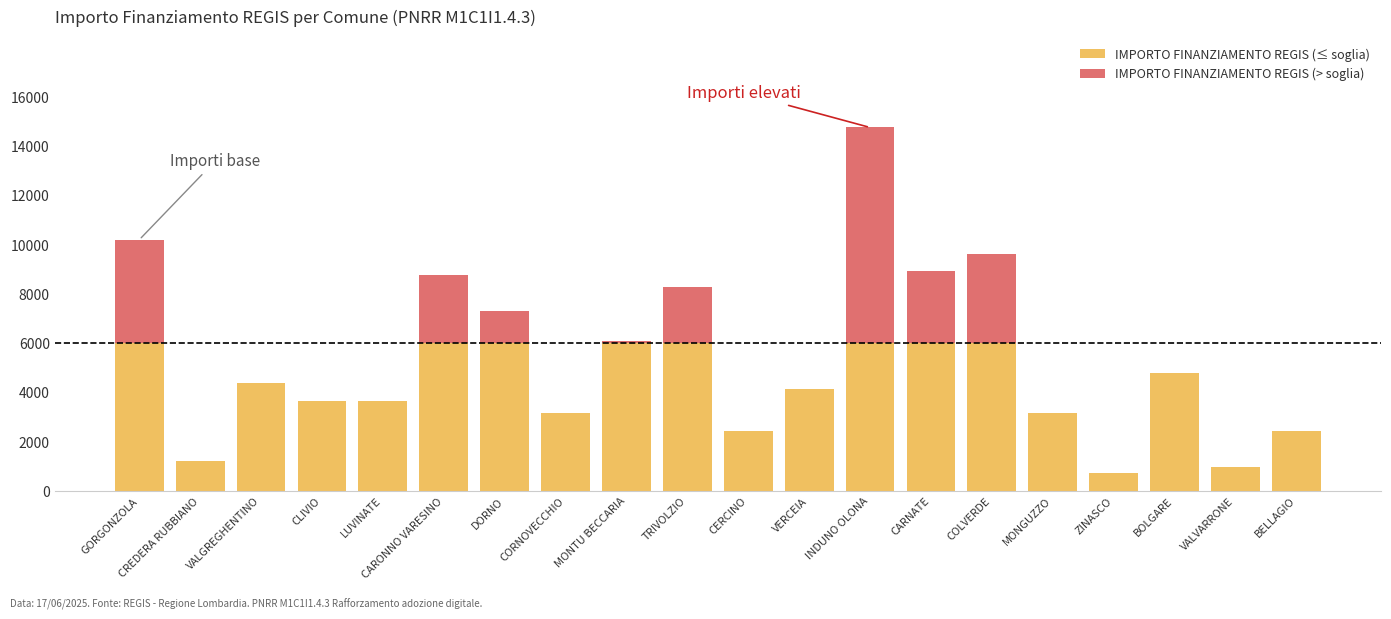

What is the sum of all IMPORTO FINANZIAMENTO REGIS (≤ soglia) values?

82691